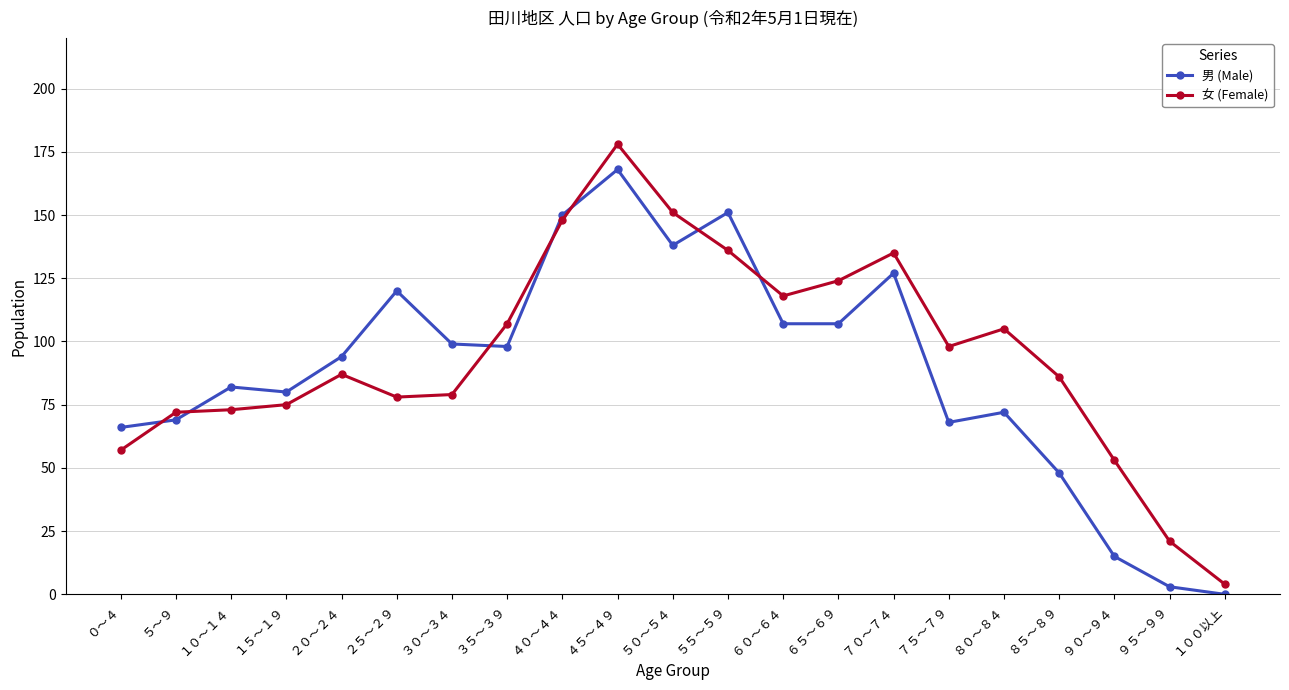

True or false: 男 (Male) has a value of 107 at ６５～６９.

True